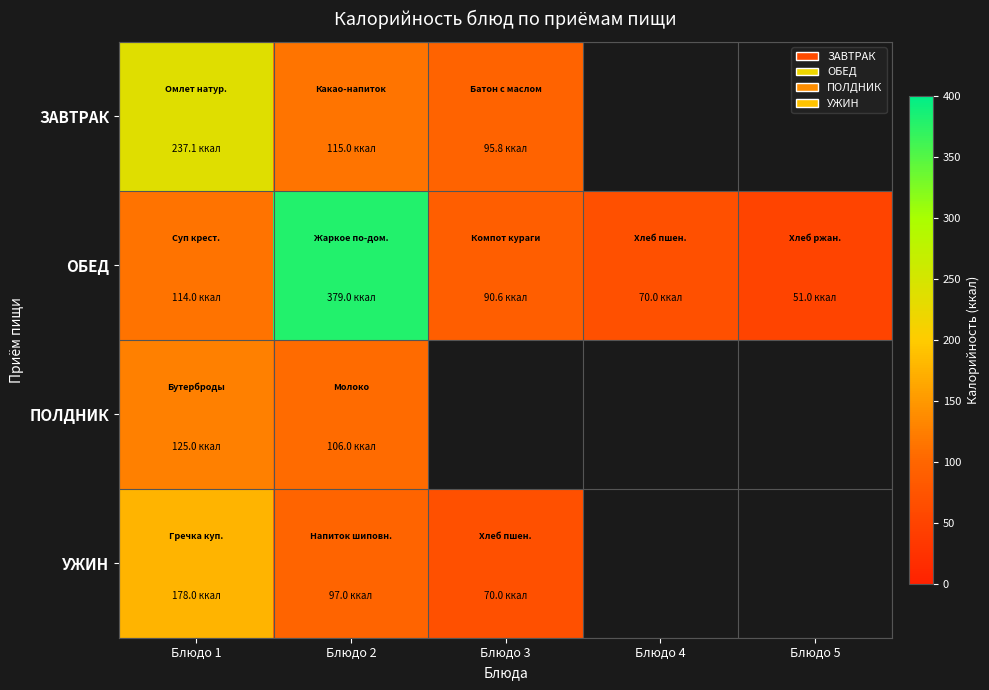

Reading right to left, list all the values displayed in this chart.

ЗАВТРАК: Блюдо 5=0.0	Блюдо 4=0.0	Блюдо 3=95.8	Блюдо 2=115.0	Блюдо 1=237.1
ОБЕД: Блюдо 5=51.0	Блюдо 4=70.0	Блюдо 3=90.6	Блюдо 2=379.0	Блюдо 1=114.0
ПОЛДНИК: Блюдо 5=0.0	Блюдо 4=0.0	Блюдо 3=0.0	Блюдо 2=106.0	Блюдо 1=125.0
УЖИН: Блюдо 5=0.0	Блюдо 4=0.0	Блюдо 3=70.0	Блюдо 2=97.0	Блюдо 1=178.0